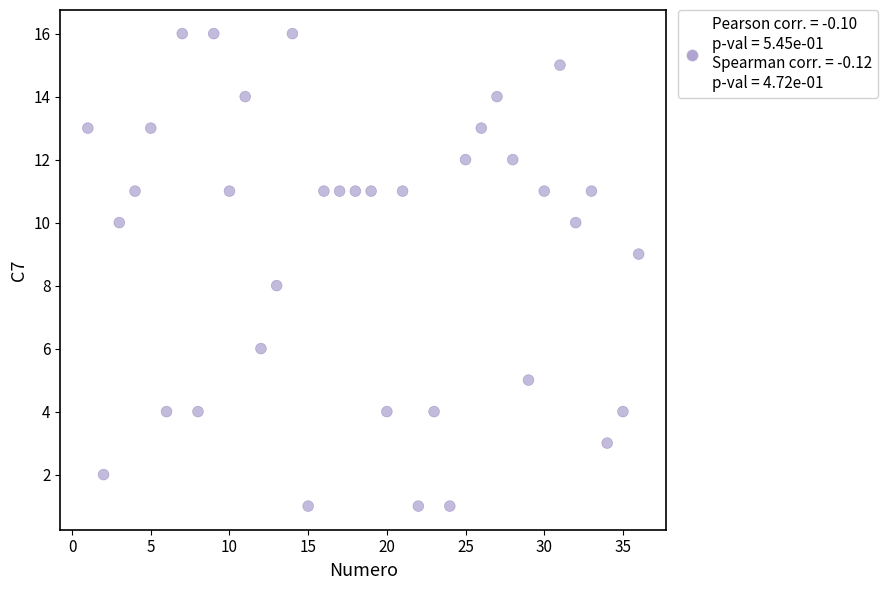

What is the range of X values (max minus min)?

35